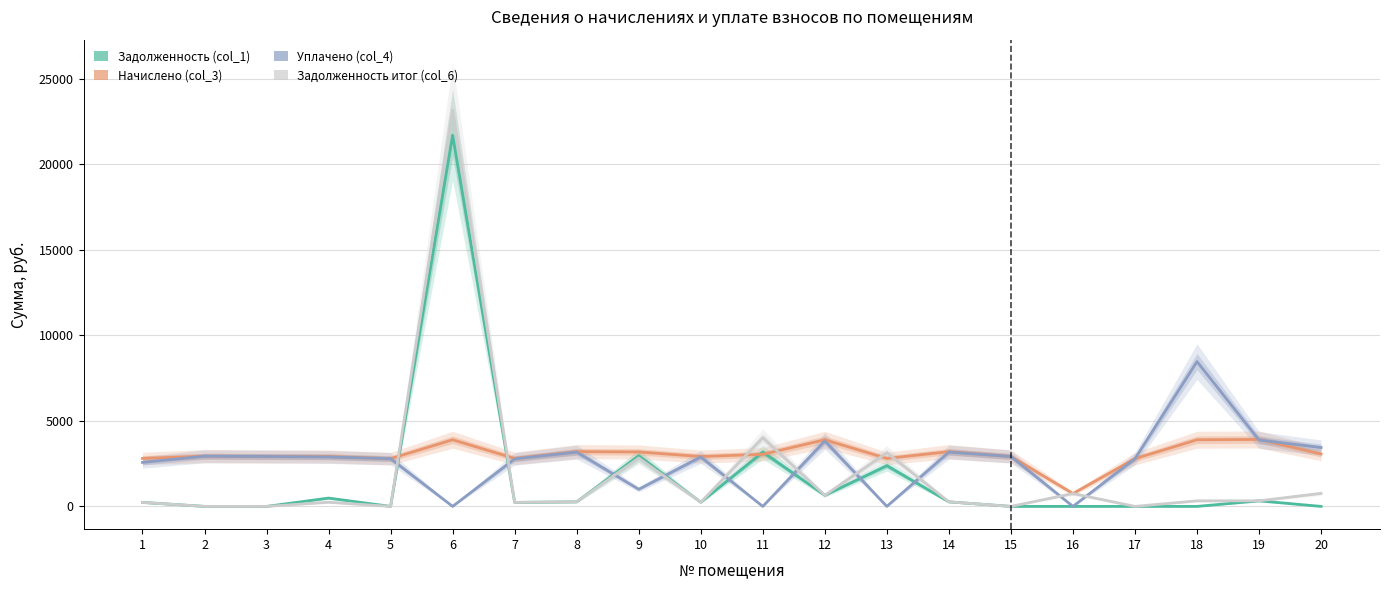

At which label does Задолженность итог (col_6) reach its minimum?

17